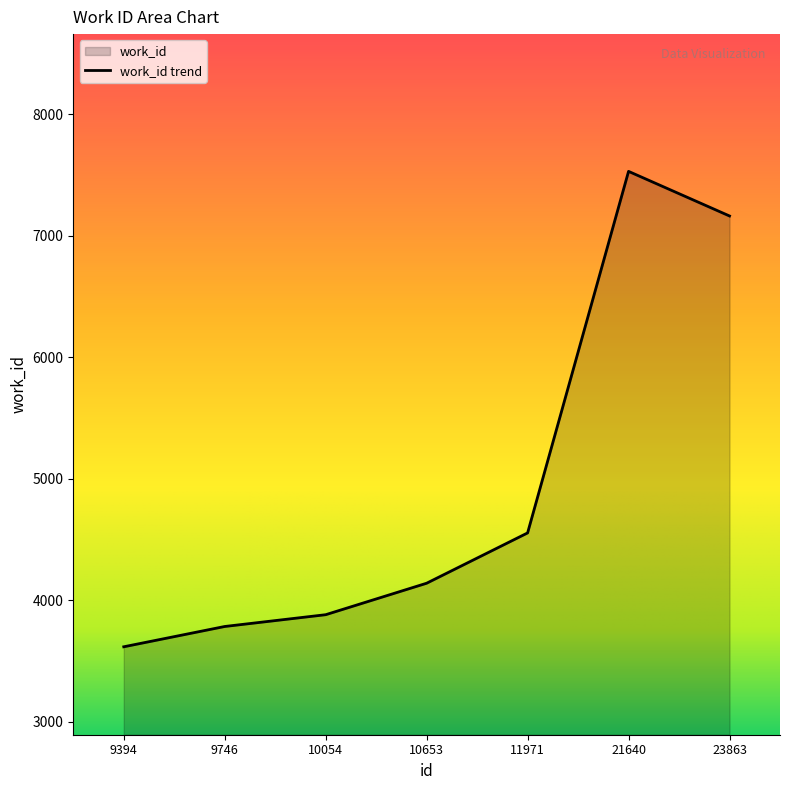

Reading left to right, transcribe all the data shown in this chart.

3618	3785	3882	4141	4555	7530	7163